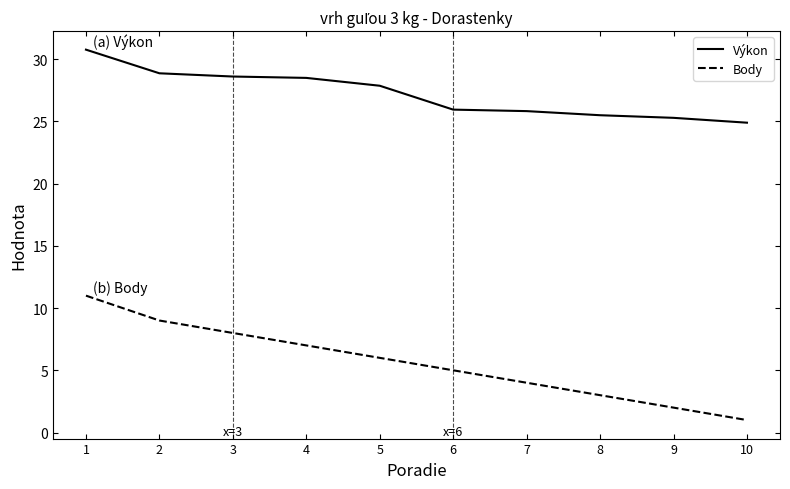

True or false: Výkon has a value of 6.5 at 5.

False